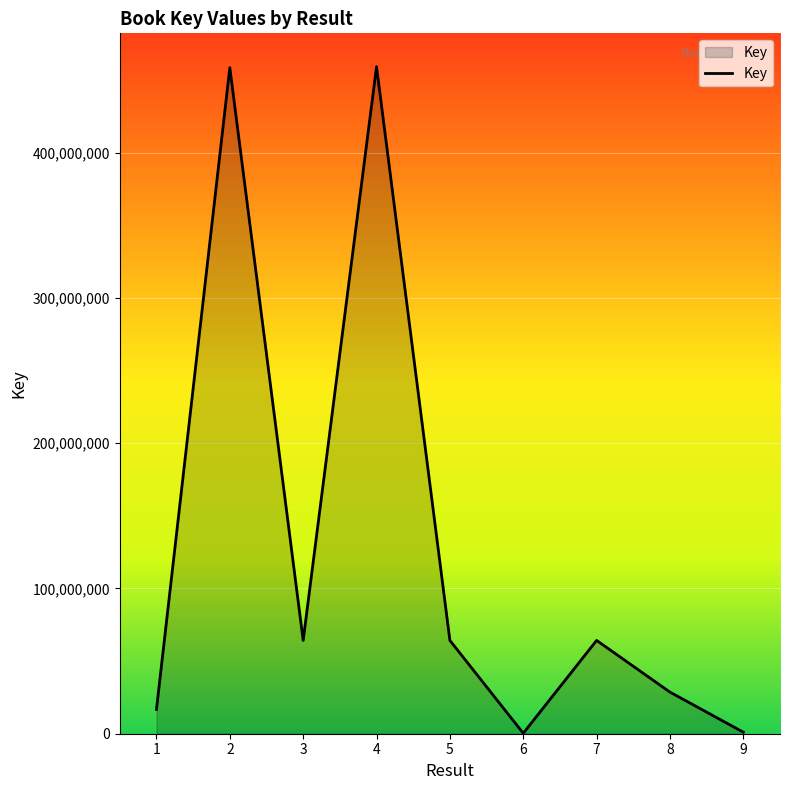

What is the difference between the maximum and minimum values?

459001435